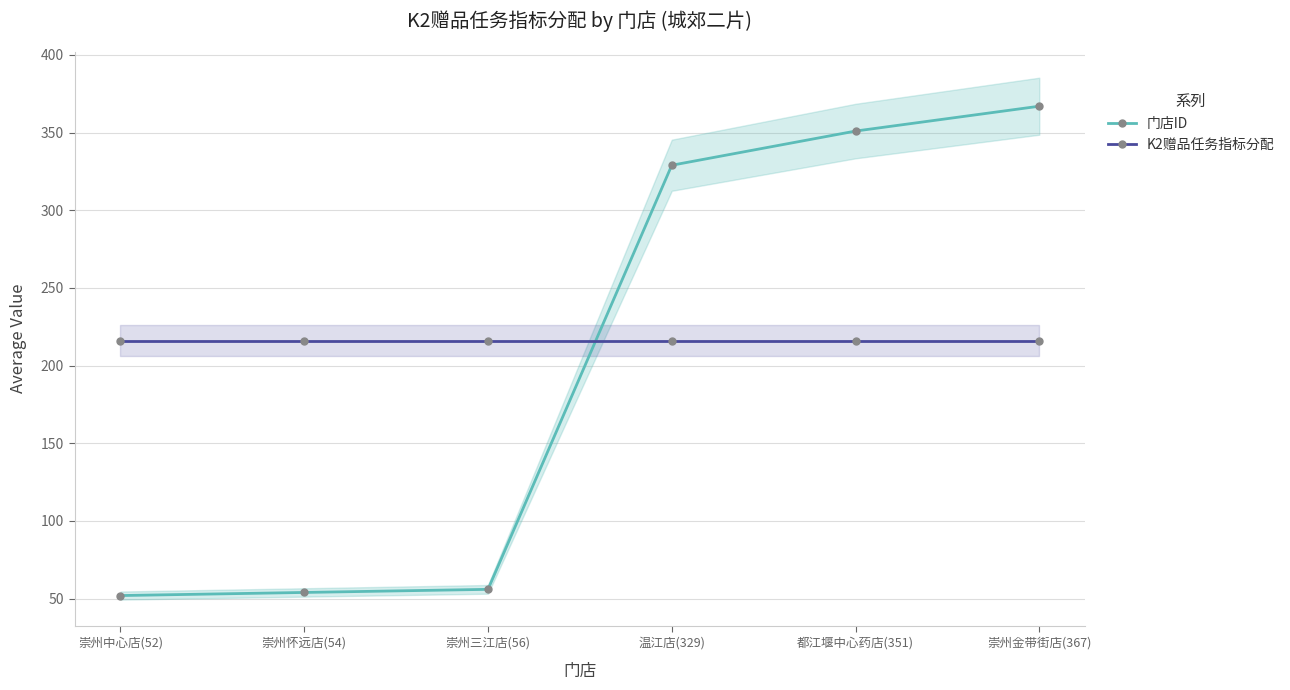

At which category is the sum across all series the highest?

崇州金带街店(367)